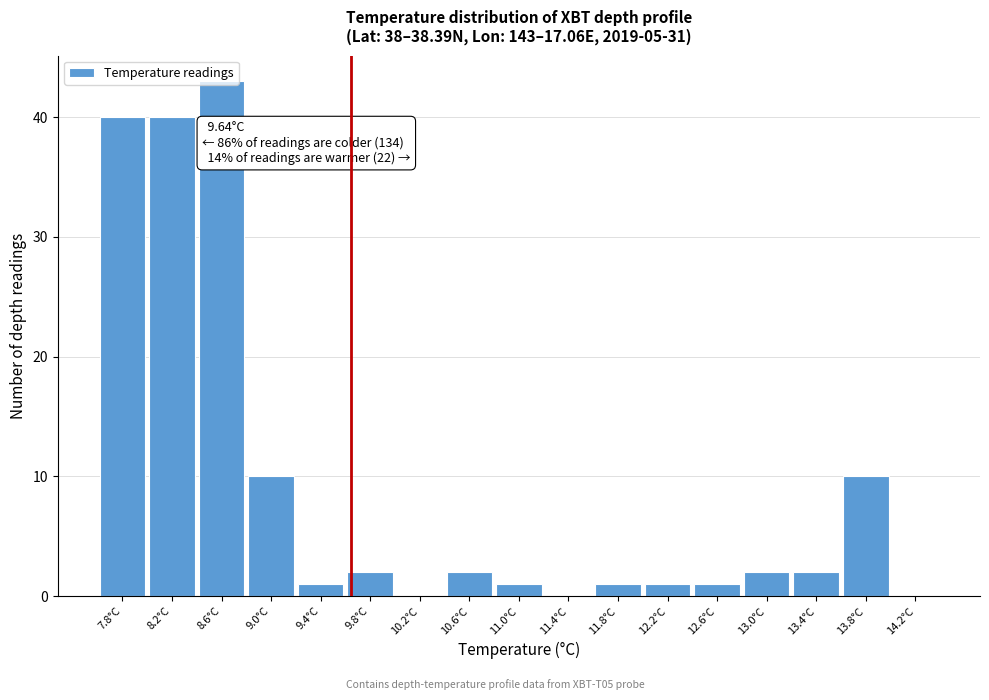

Over which range of the x-axis is the bar tallest?

8.4 to 8.8